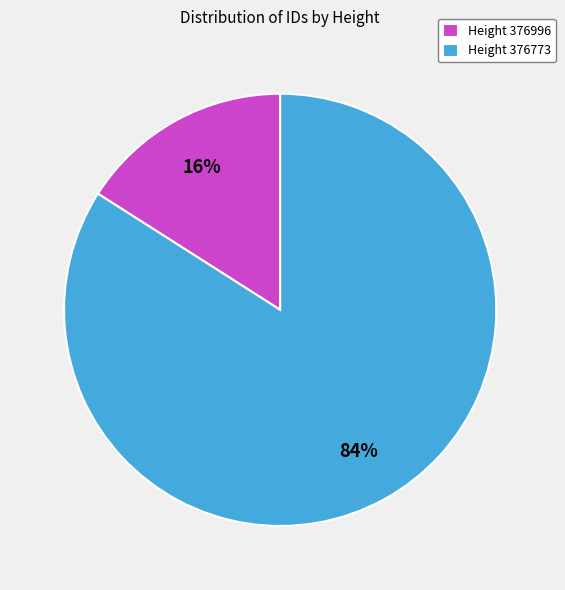

Is there any slice that represents more than half of the pie?

Yes